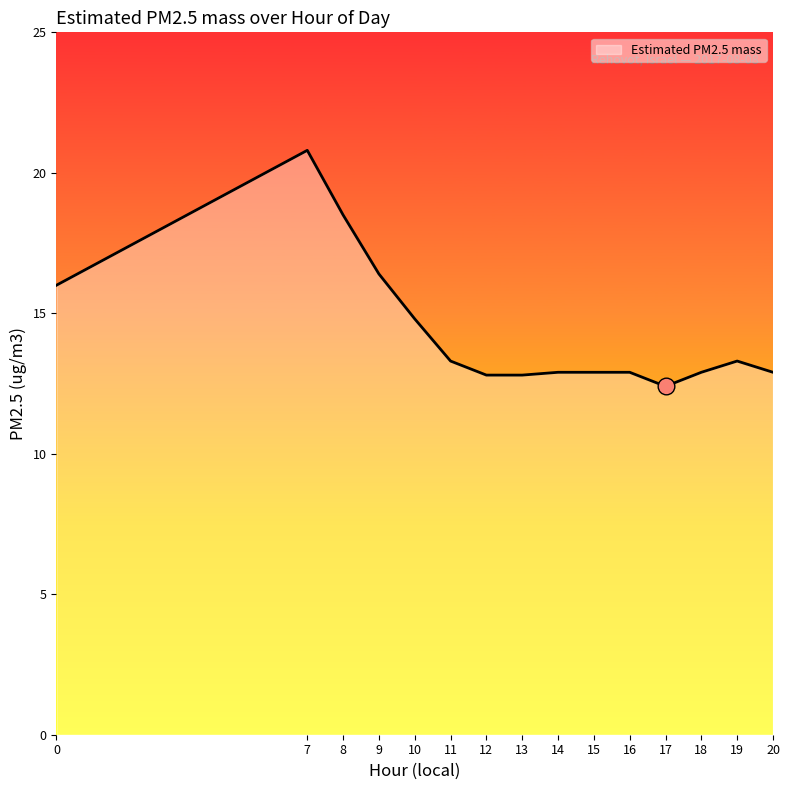

How many lines are shown in the chart?

1